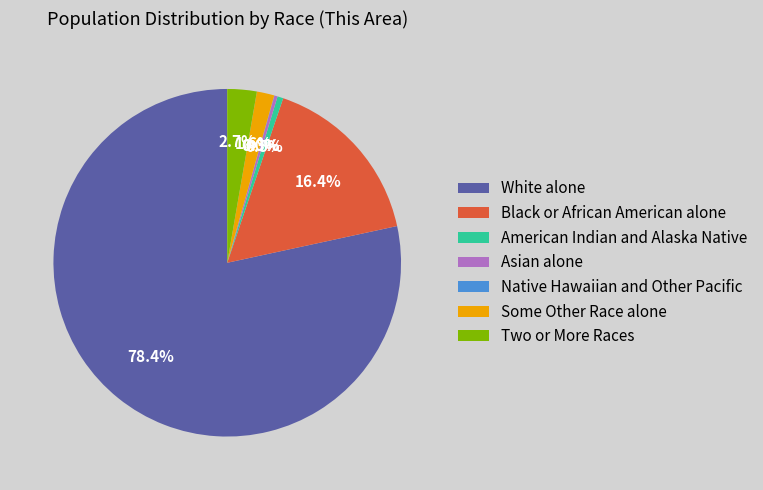

Which category has the biggest portion of the pie?

White alone